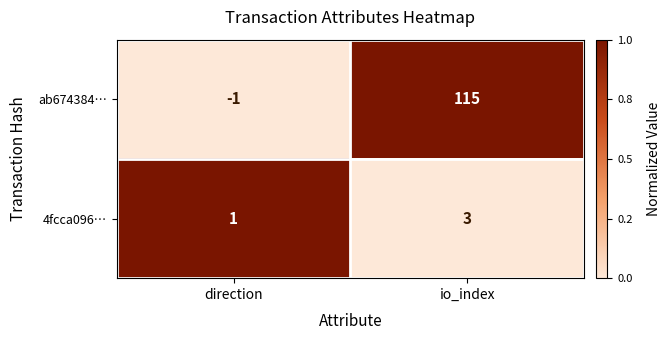

At which category does the chart reach its peak across all series?

io_index